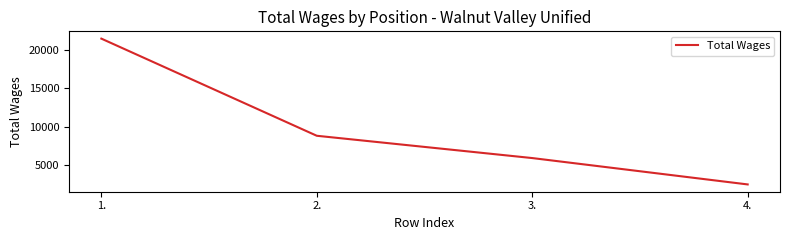

The value at 2. is 14110. True or false?

False